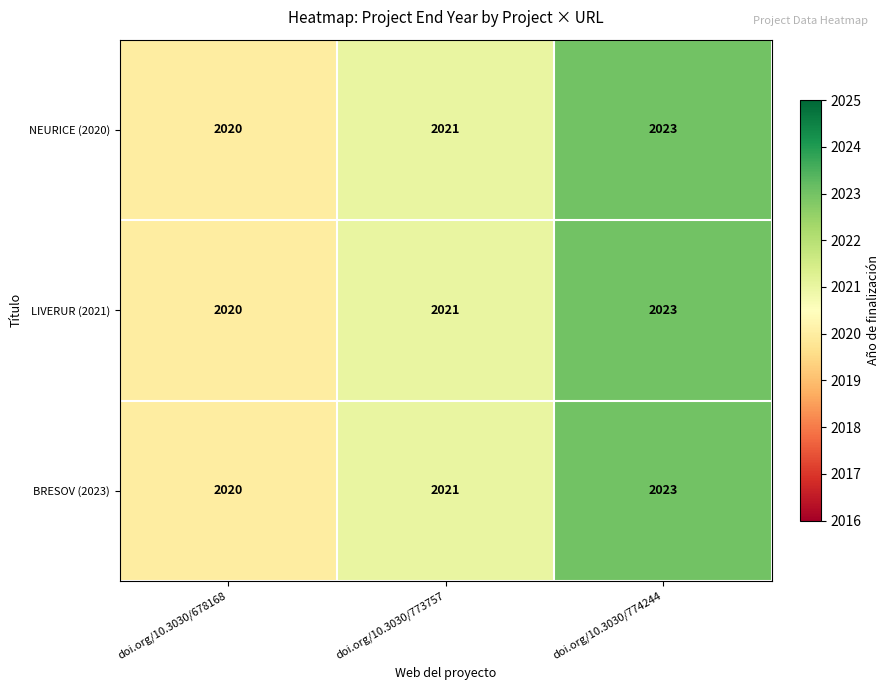

The value of LIVERUR (2021) at doi.org/10.3030/678168 is 950. True or false?

False